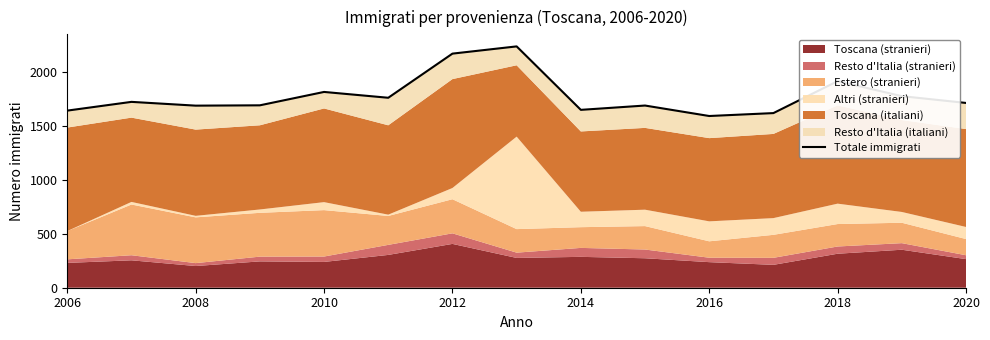

How many data points does each series have?

15